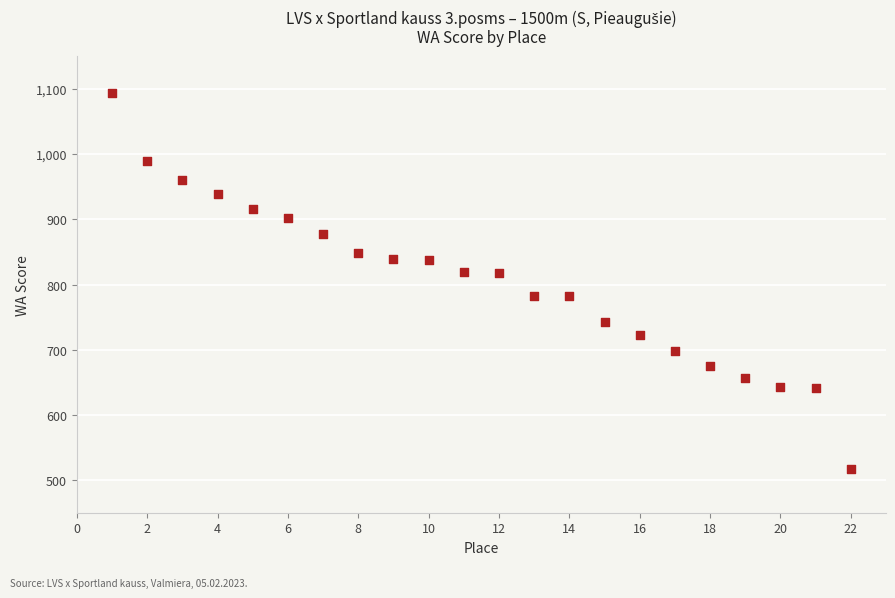

What is the range of X values (max minus min)?

21